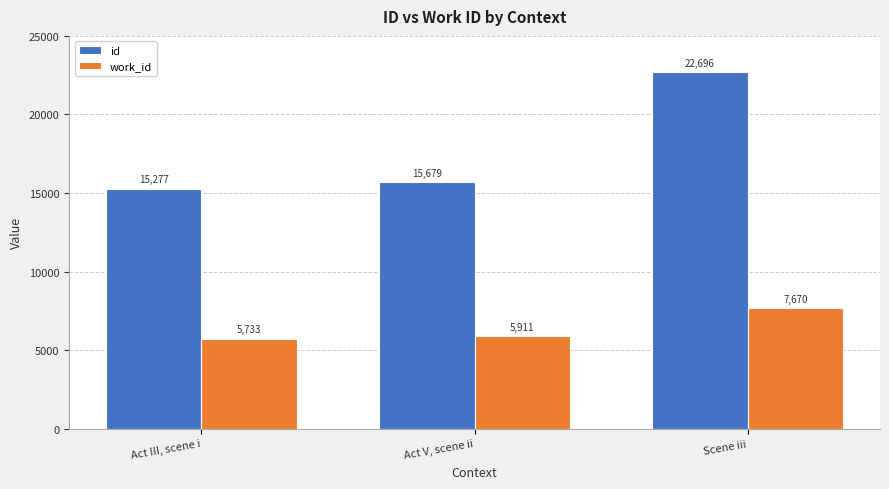

What position from the left is Act III, scene i?

1